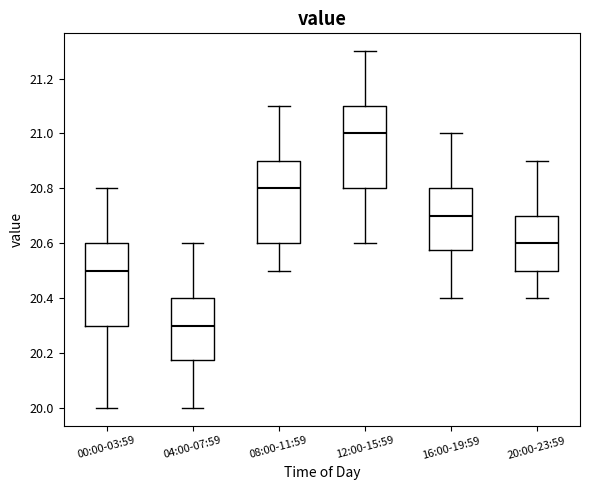

Where does the upper whisker of the box for 20:00-23:59 end on the y-axis? The values are not printed on the chart, so give them approximately, as read against the axis.

20.90